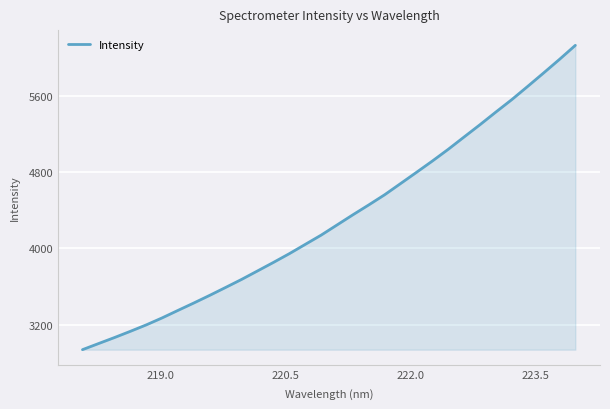

What is the minimum value shown in the chart?

2936.4